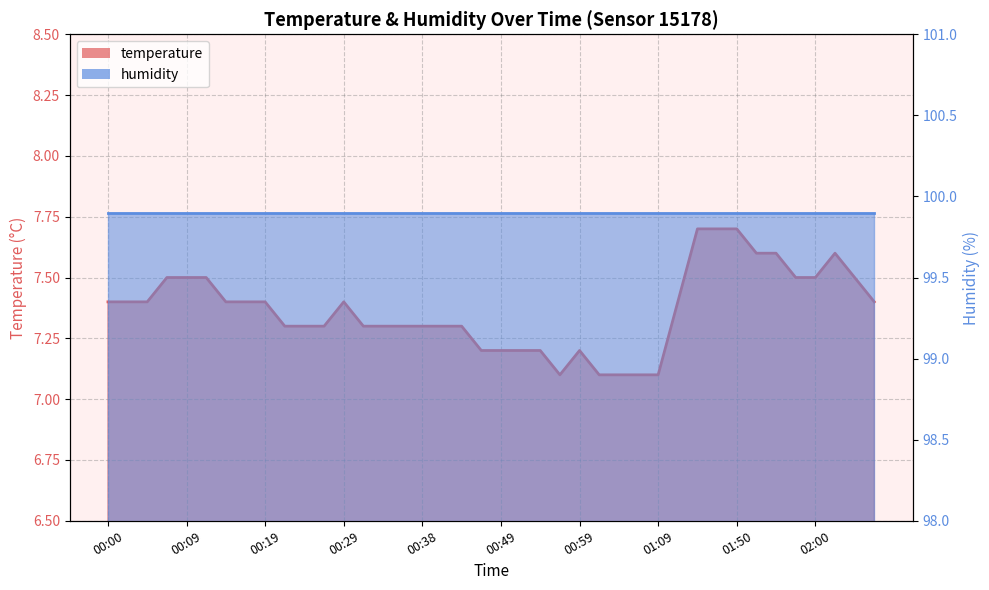

Rank the categories by value from lowest to highest.

00:56, 01:01, 01:04, 01:06, 01:09, 00:46, 00:49, 00:51, 00:54, 00:59, 00:21, 00:24, 00:26, 00:31, 00:34, 00:36, 00:38, 00:41, 00:44, 00:00, 00:02, 00:04, 00:14, 00:17, 00:19, 00:29, 01:31, 02:08, 00:07, 00:09, 00:12, 01:58, 02:00, 02:05, 01:52, 01:55, 02:03, 01:45, 01:47, 01:50